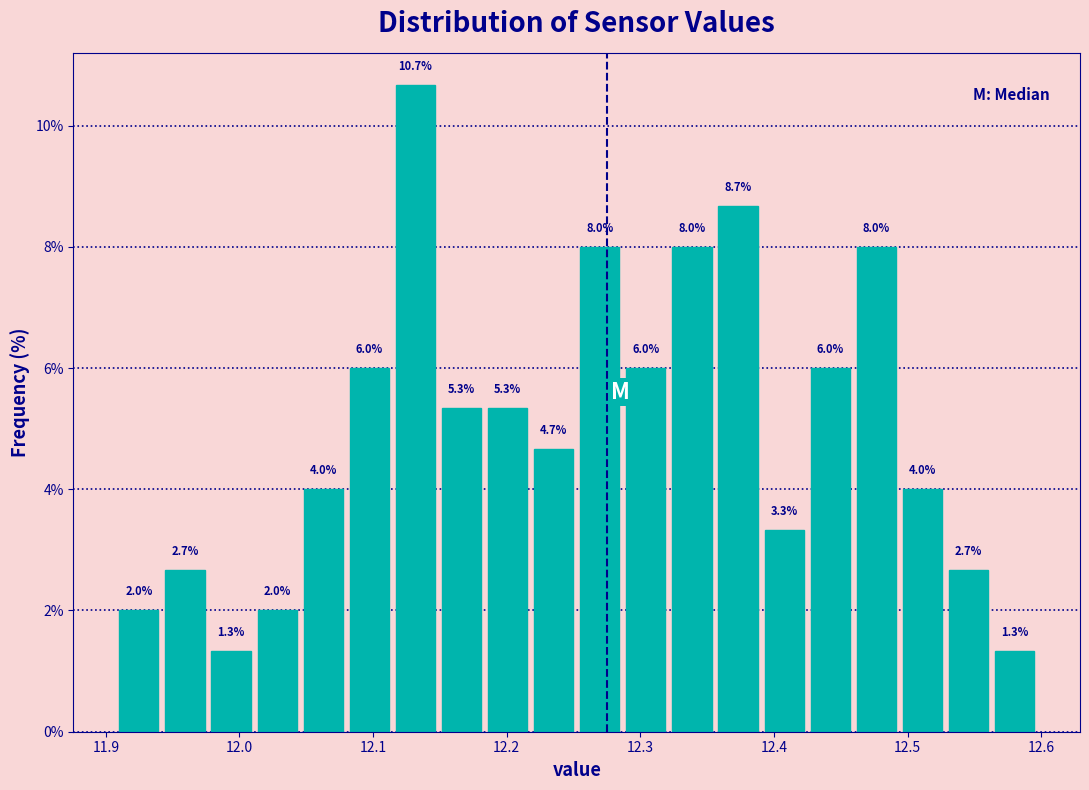

Around what value on the x-axis is the tallest bar? Give the approximate position of its centre, as read against the axis.

12.13